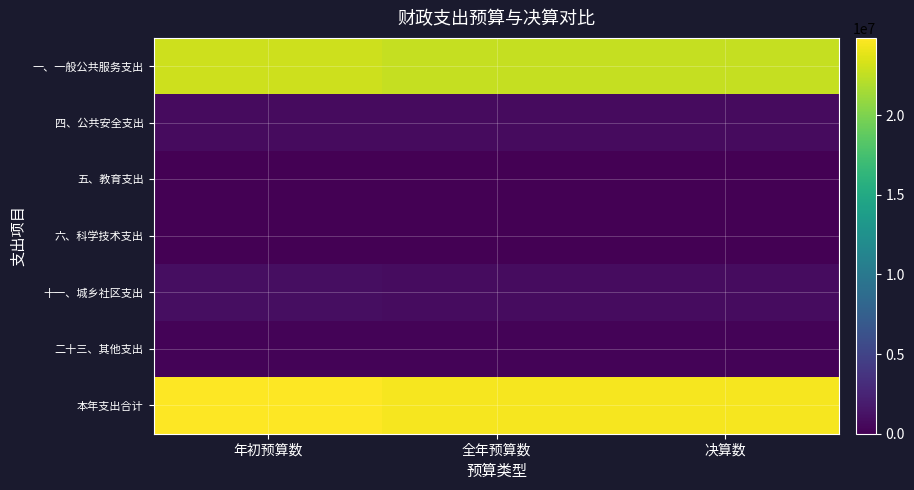

At how many categories does at least one series exceed 11618392?

3